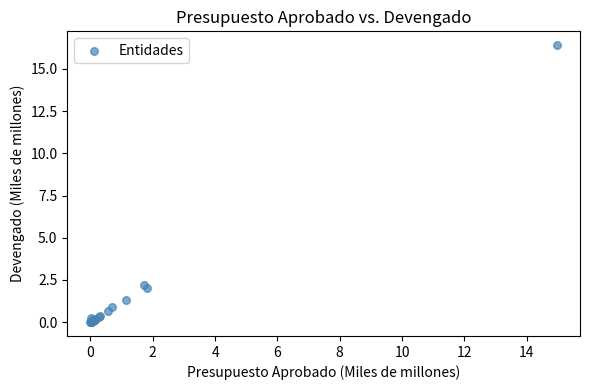

What Y value in the scatter plot is closest to 8?

2.2